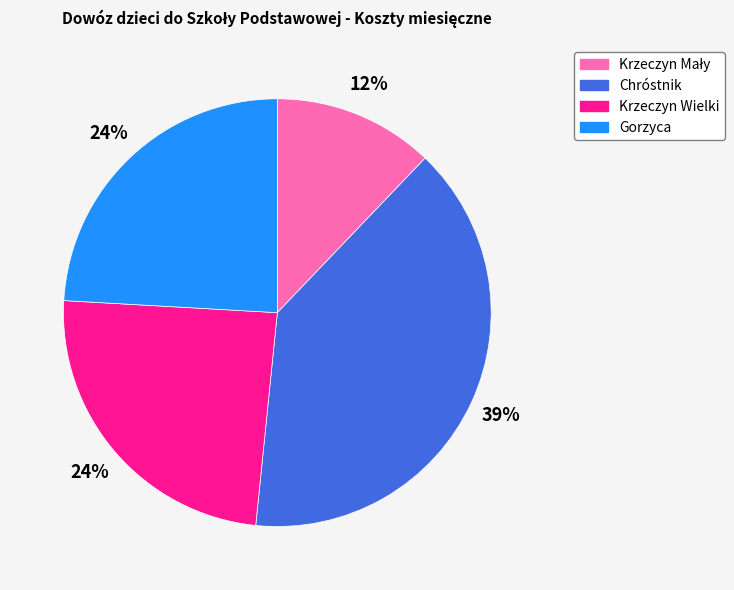

Is Gorzyca the majority of the pie?

No